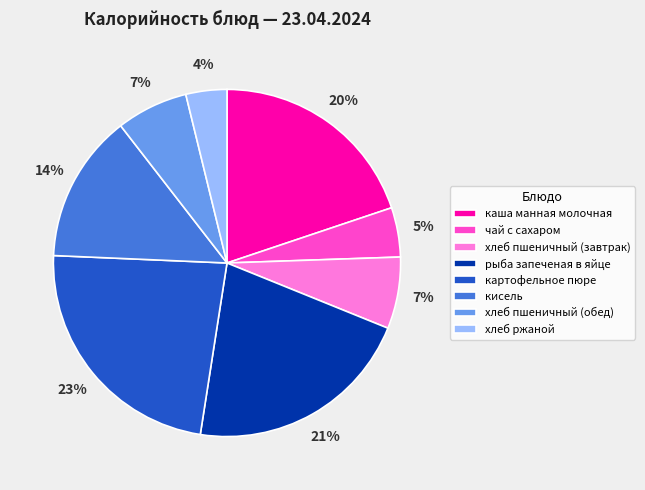

Is it true that каша манная молочная is 14% of the pie?

False